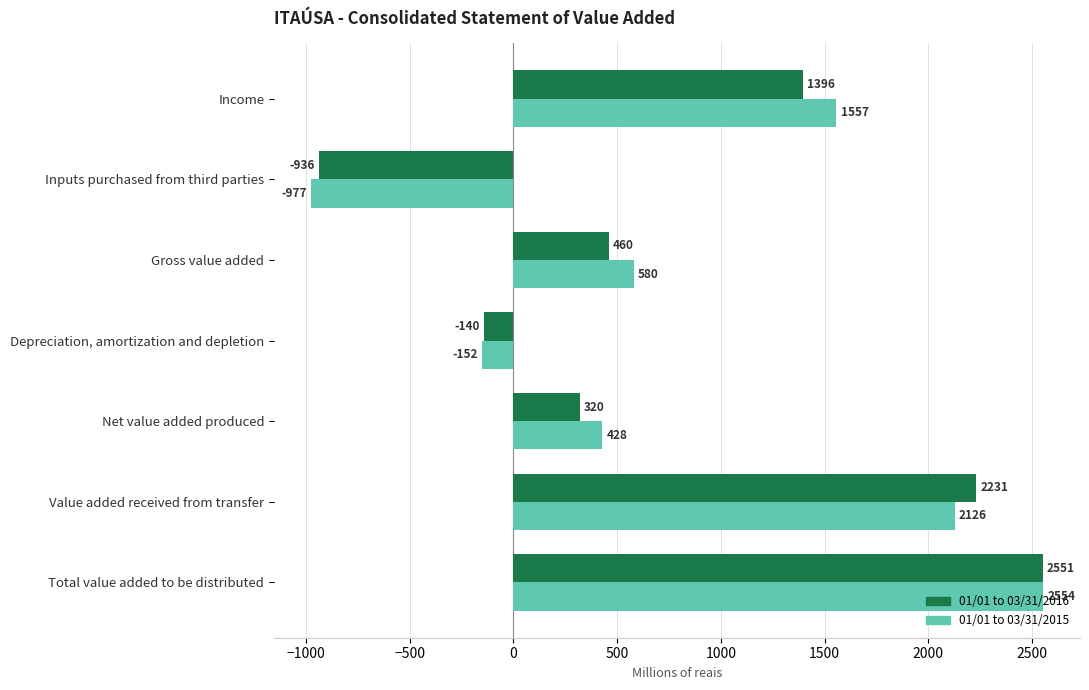

At which category is the sum across all series the highest?

Total value added to be distributed